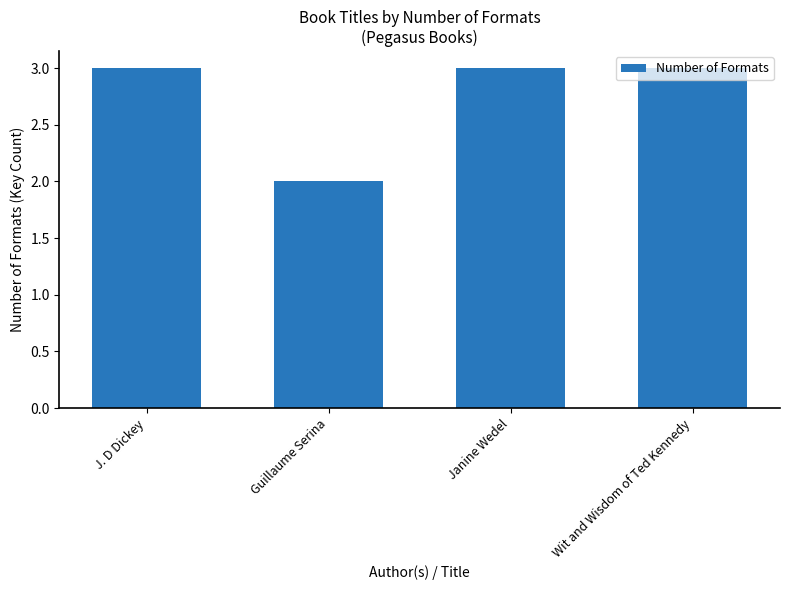

How many values are between 3 and 4?

3